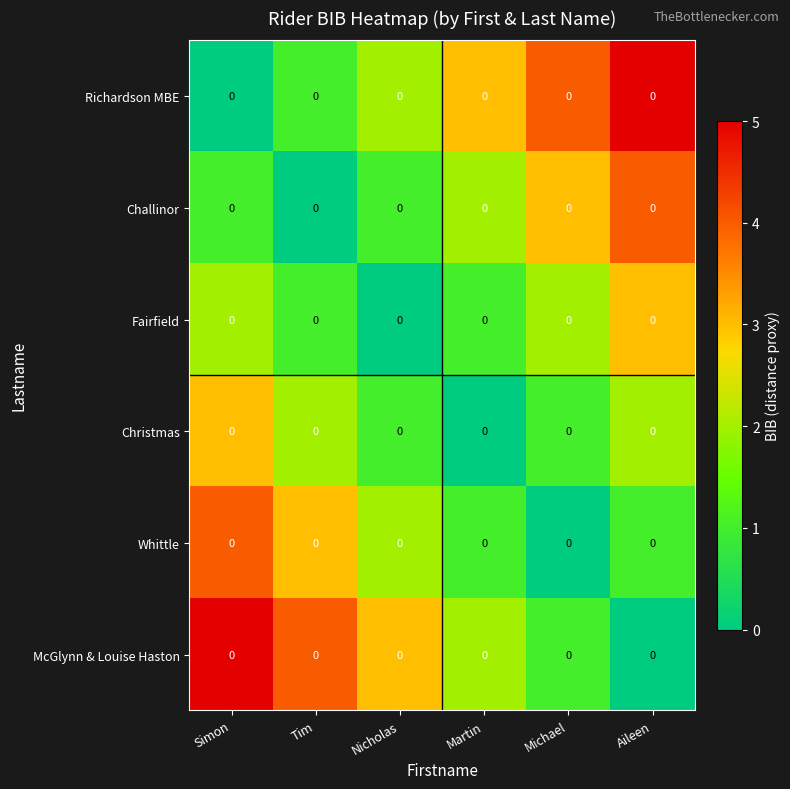

How many series are shown in this chart?

6